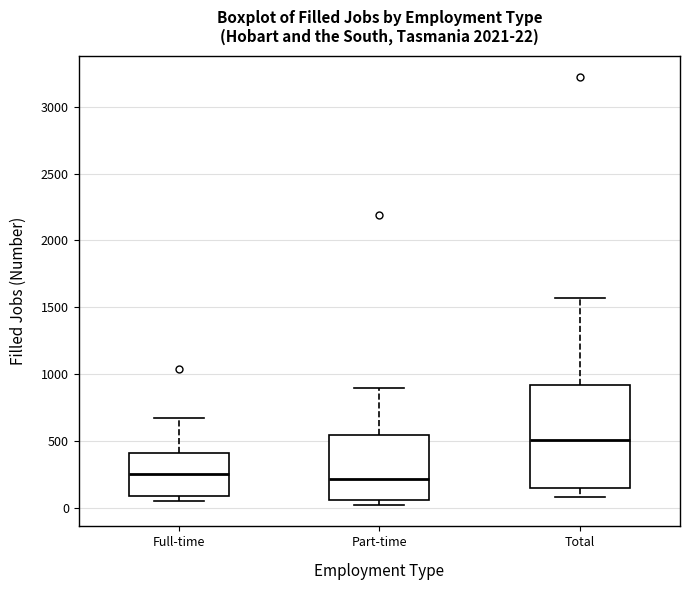

Comparing the boxes themselves (not the whiskers), which one is the tallest?

Total